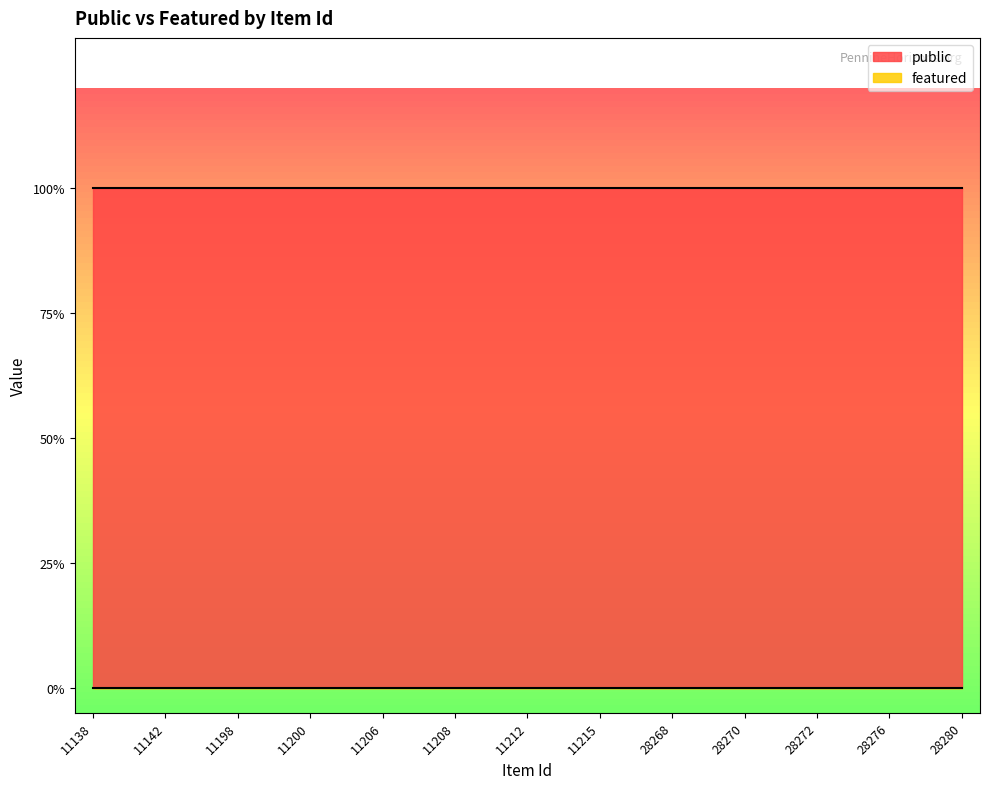

True or false: public and featured cross at least once.

False